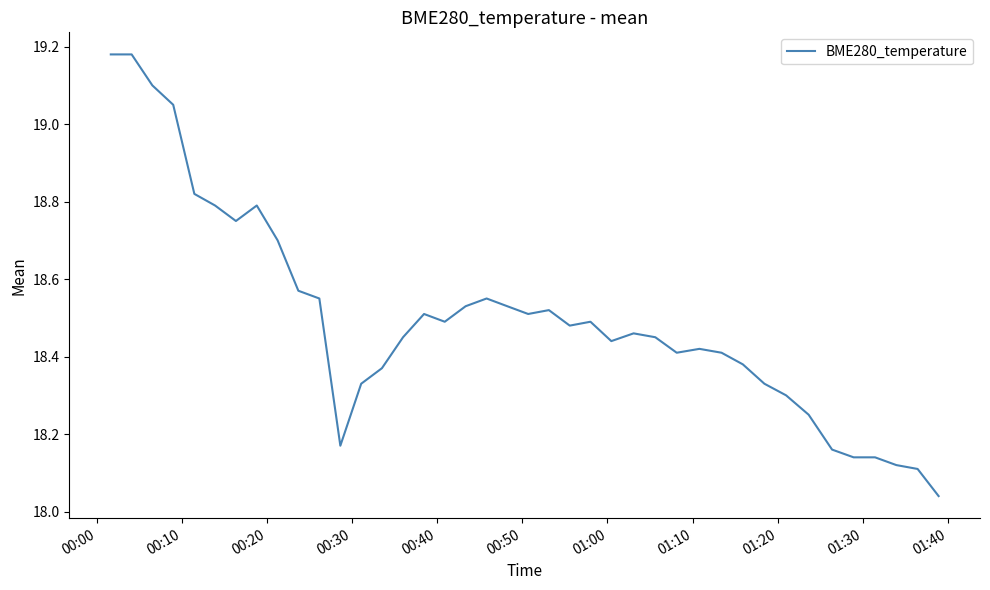

What is the difference between the maximum and minimum values?

1.1